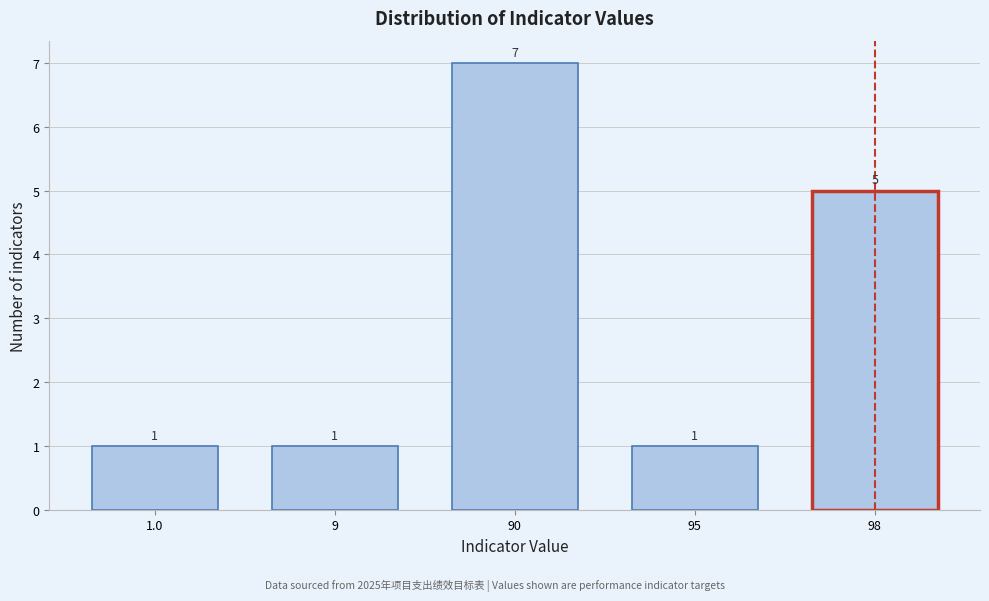

Reading left to right, transcribe all the data shown in this chart.

1.0=1	9=1	90=7	95=1	98=5